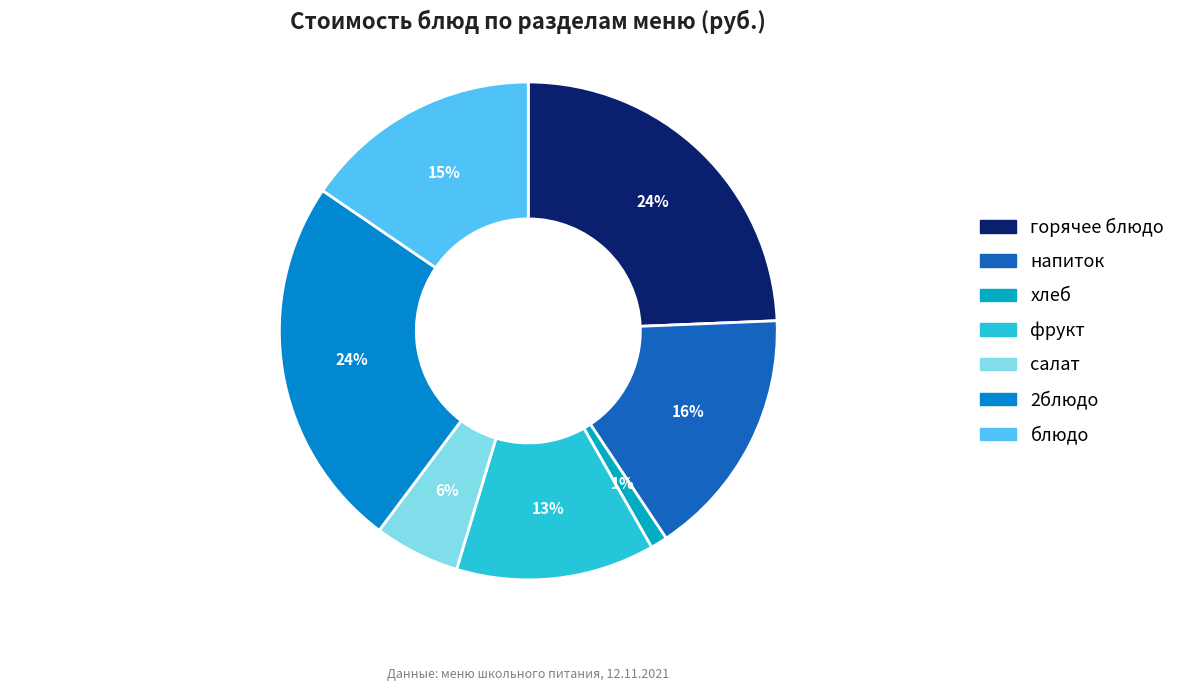

Is there a majority slice in this chart?

No